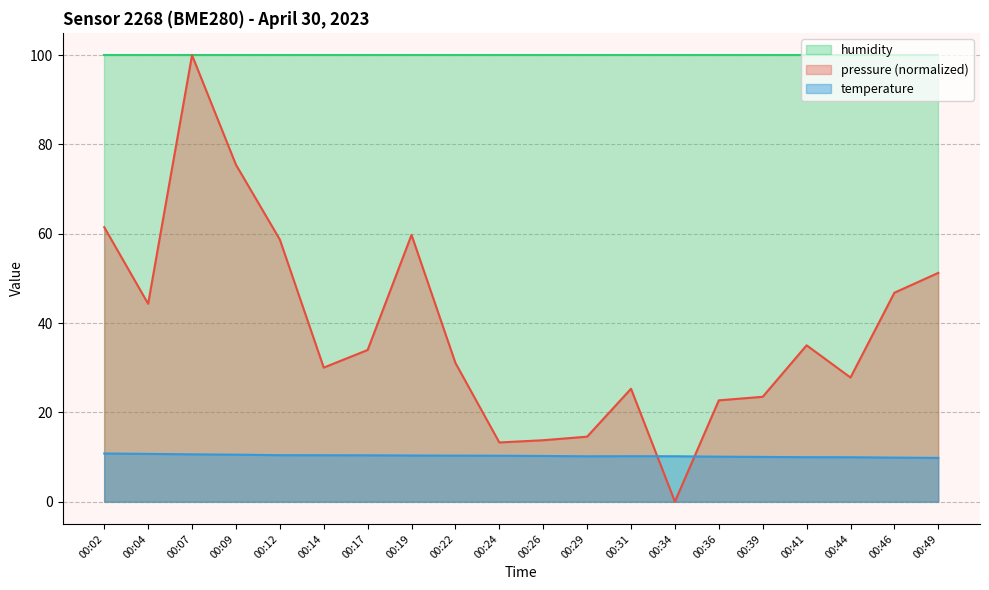

Where is the first local minimum for temperature?

00:29